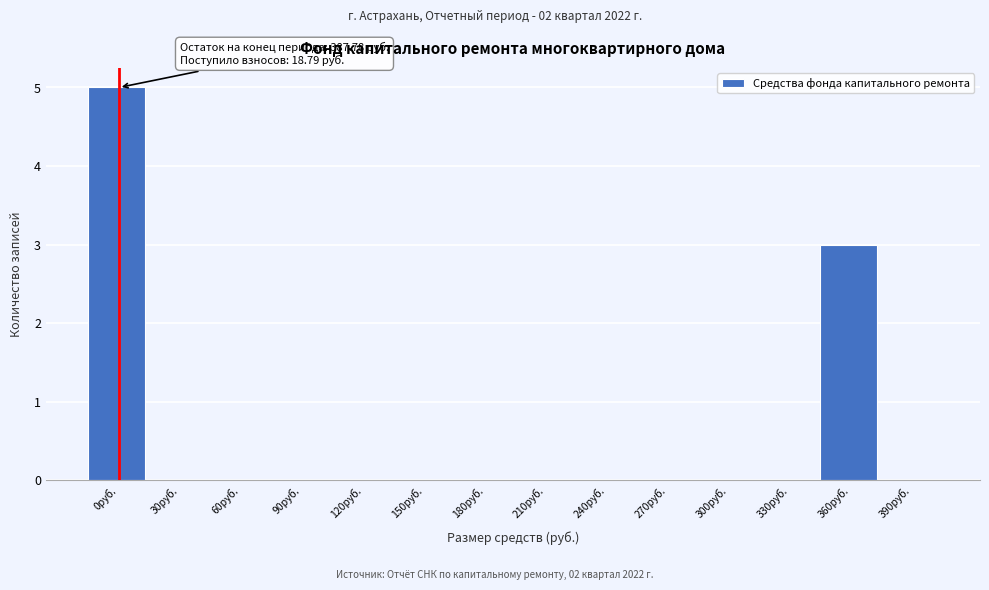

Reading left to right, extract all data points from this chart.

0руб.=5	30руб.=0	60руб.=0	90руб.=0	120руб.=0	150руб.=0	180руб.=0	210руб.=0	240руб.=0	270руб.=0	300руб.=0	330руб.=0	360руб.=3	390руб.=0